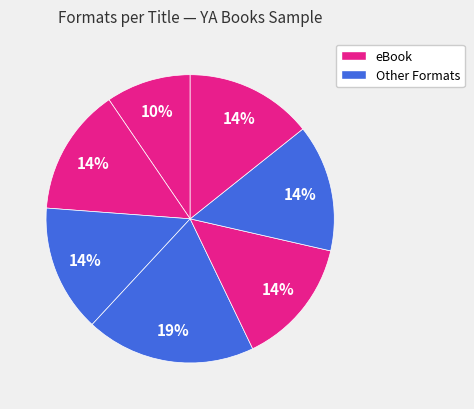

How many slices are in this pie chart?

7